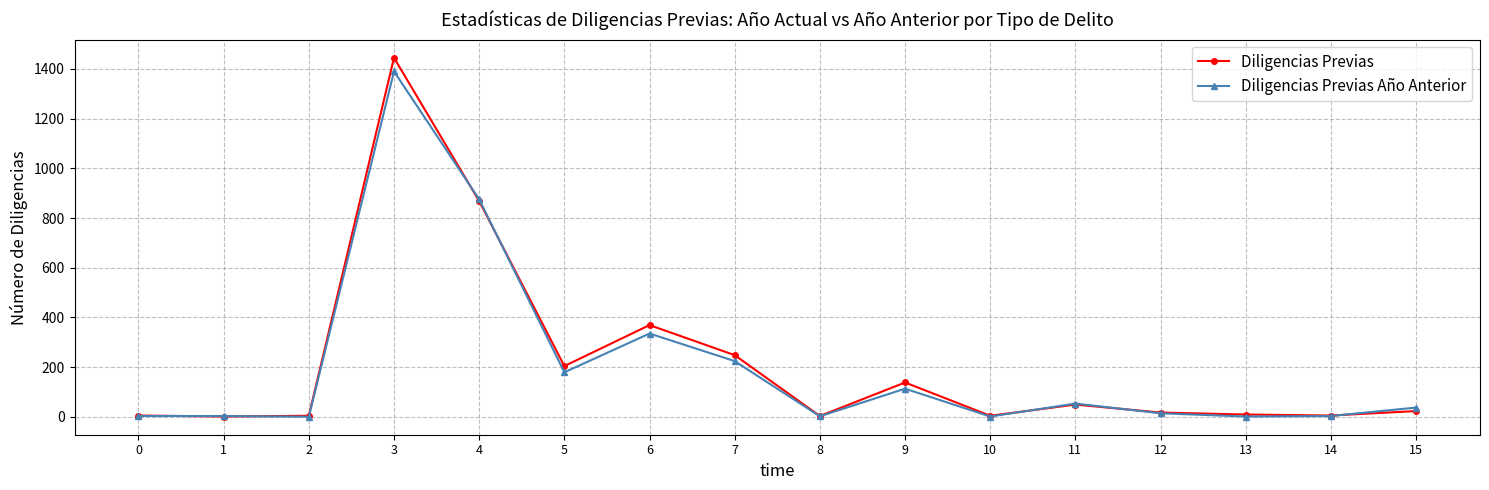

Is it true that Diligencias Previas equals 5 at 0?

True